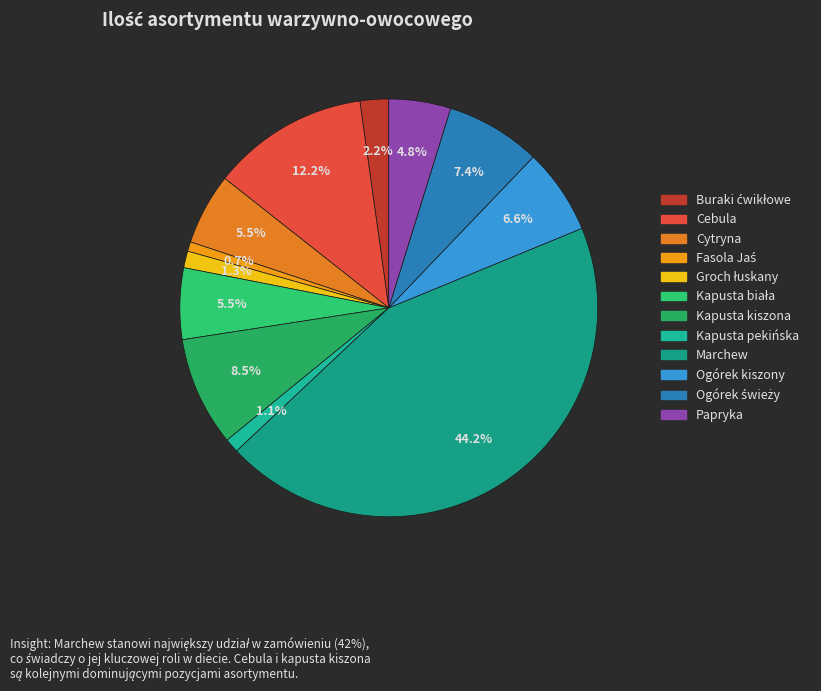

Is Groch łuskany the majority of the pie?

No